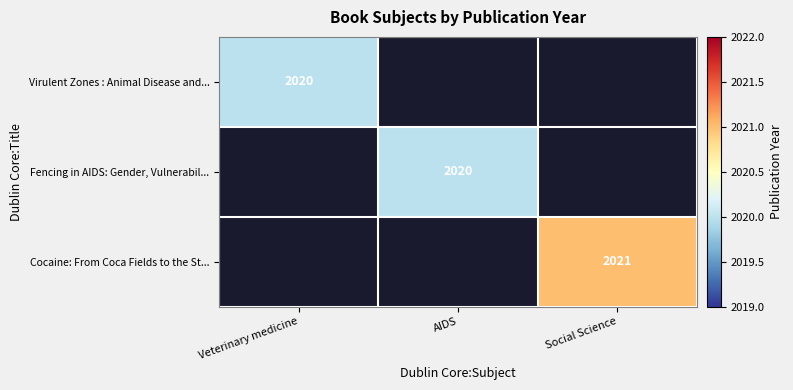

True or false: Cocaine: From Coca Fields to the St... has a value of 1170 at Social Science.

False